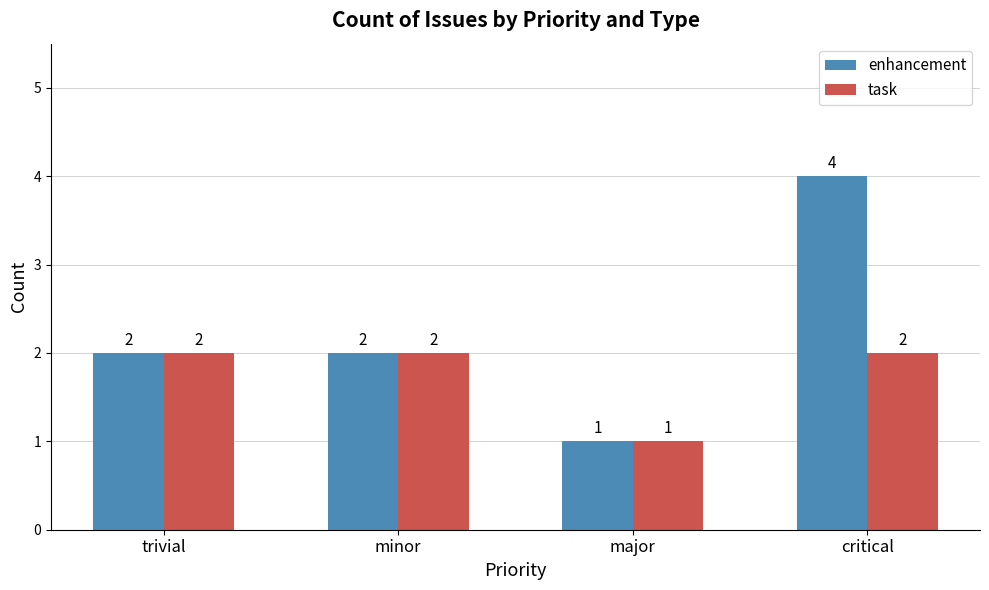

What are all the series names shown in the legend?

enhancement, task